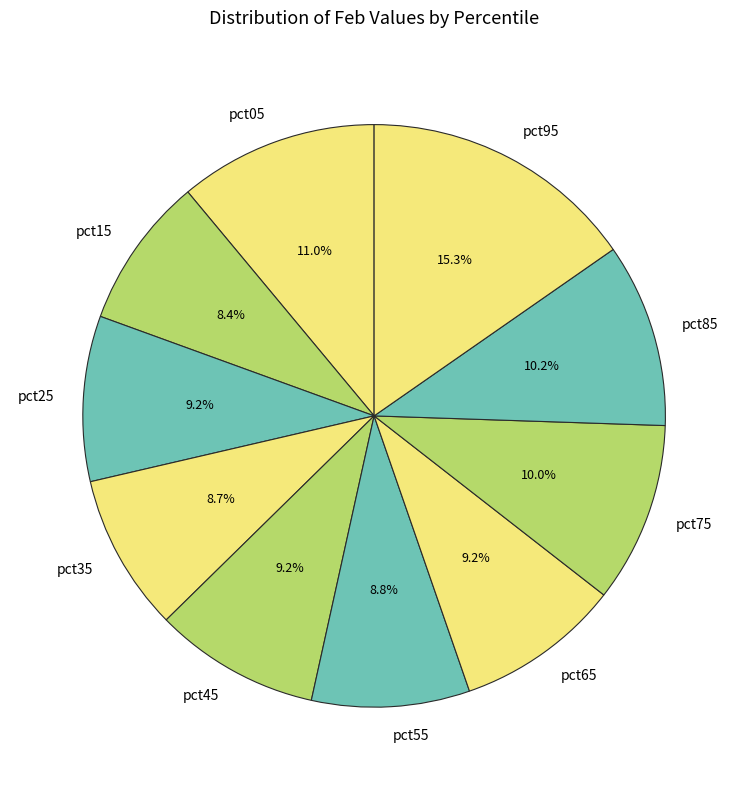

Count the number of slices in the pie.

10